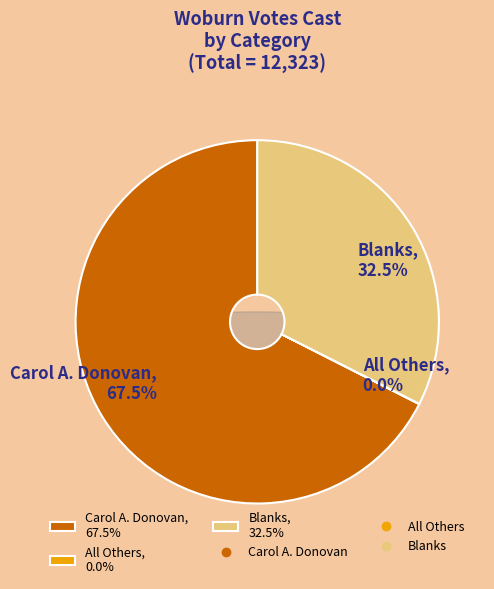

Count the number of slices in the pie.

3